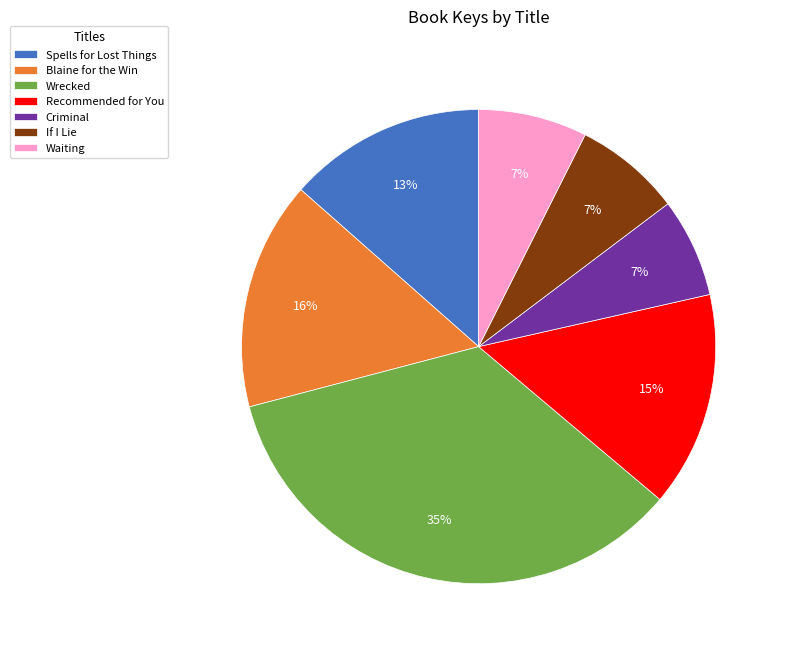

Combined, do Spells for Lost Things and Waiting account for over 50%?

No